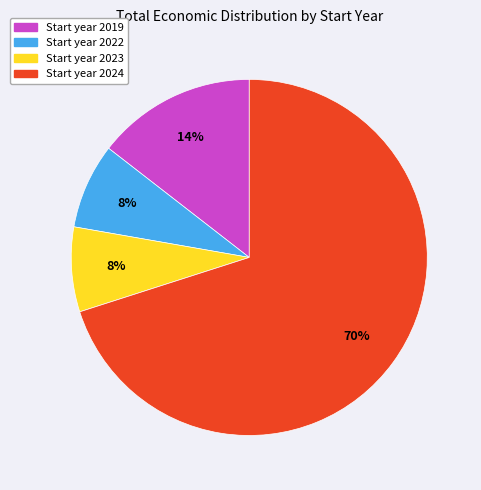

To the nearest percent, what is the difference between the largest and smallest slice percentages?

62%